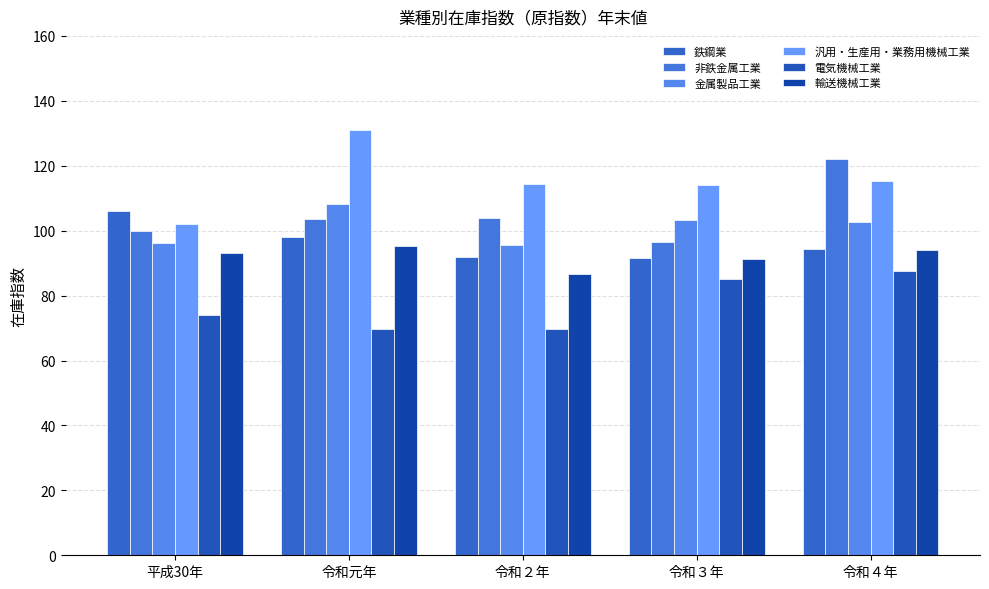

How many bars are there in total?

30